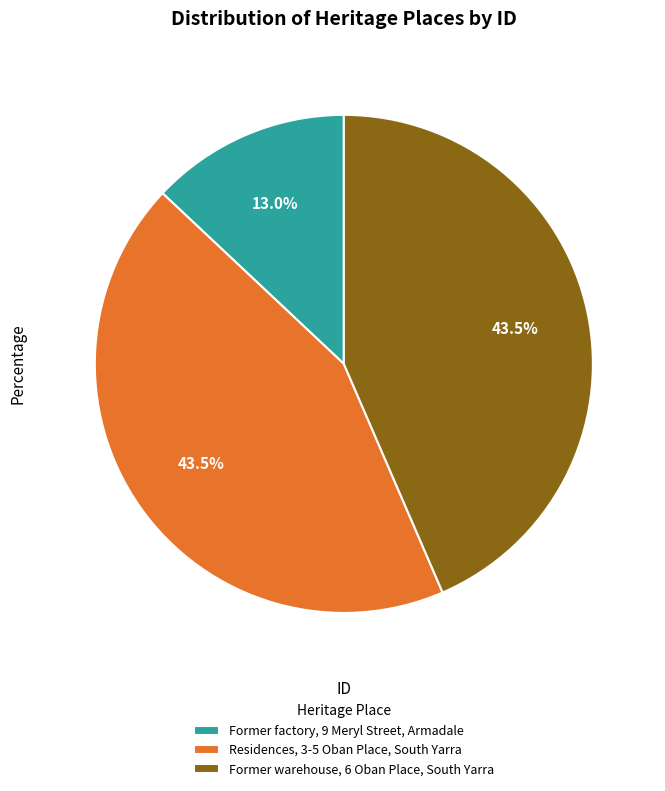

Which slice is the smallest?

Former factory, 9 Meryl Street, Armadale